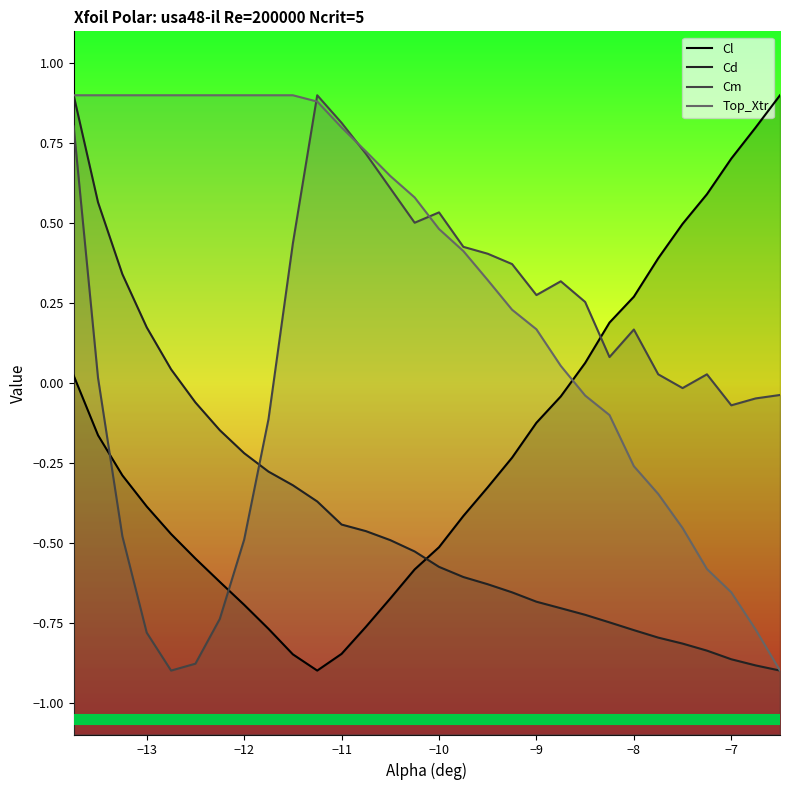

How many lines are shown in the chart?

4